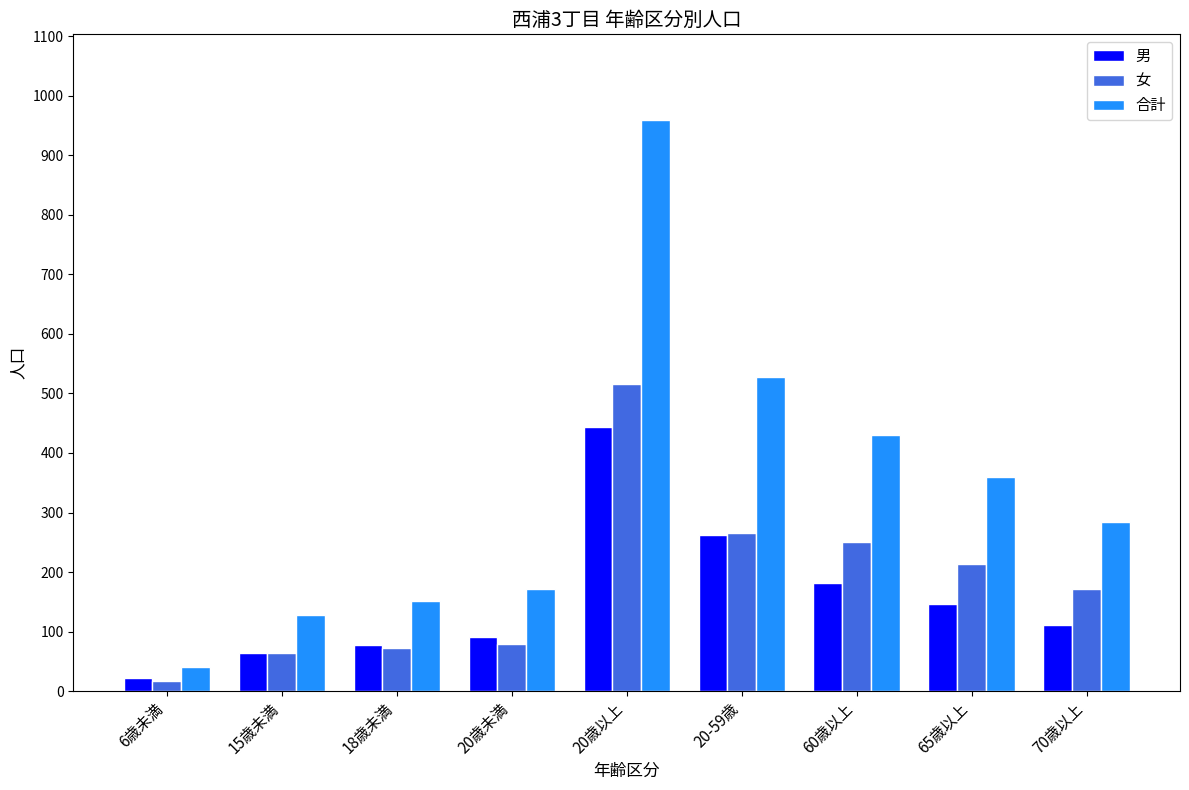

How many groups of bars are there?

9